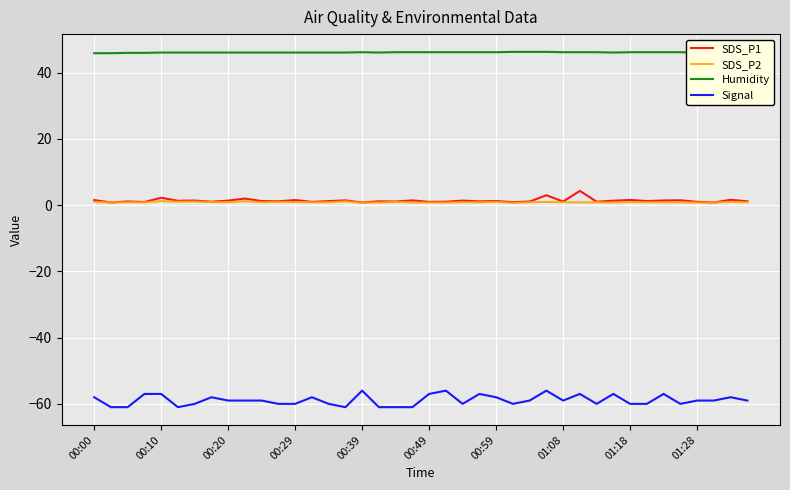

What is the sum of all Signal values?

-2356.0